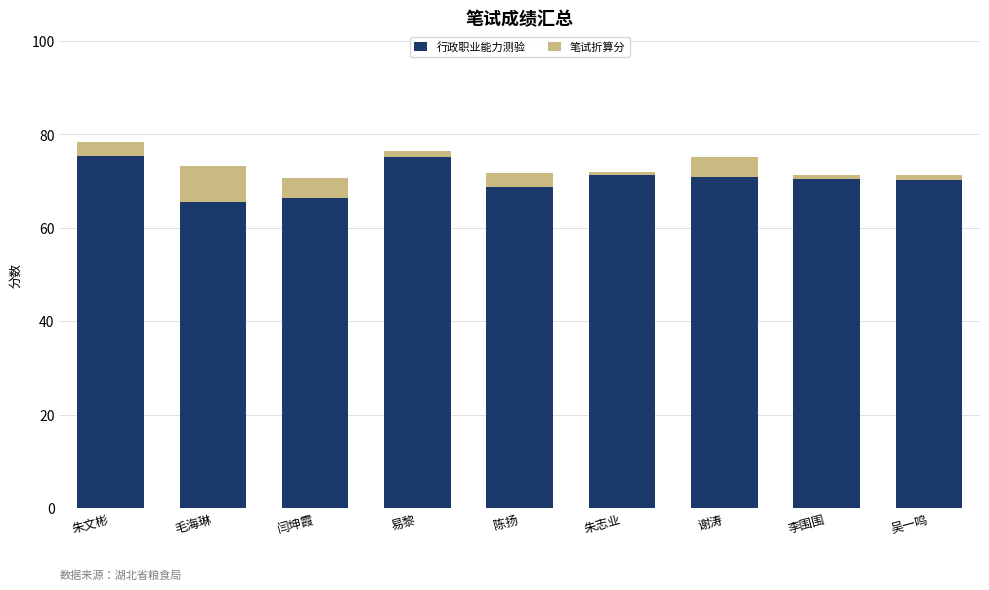

What value does the 行政职业能力测验 series have at 闫坤霞?

66.4